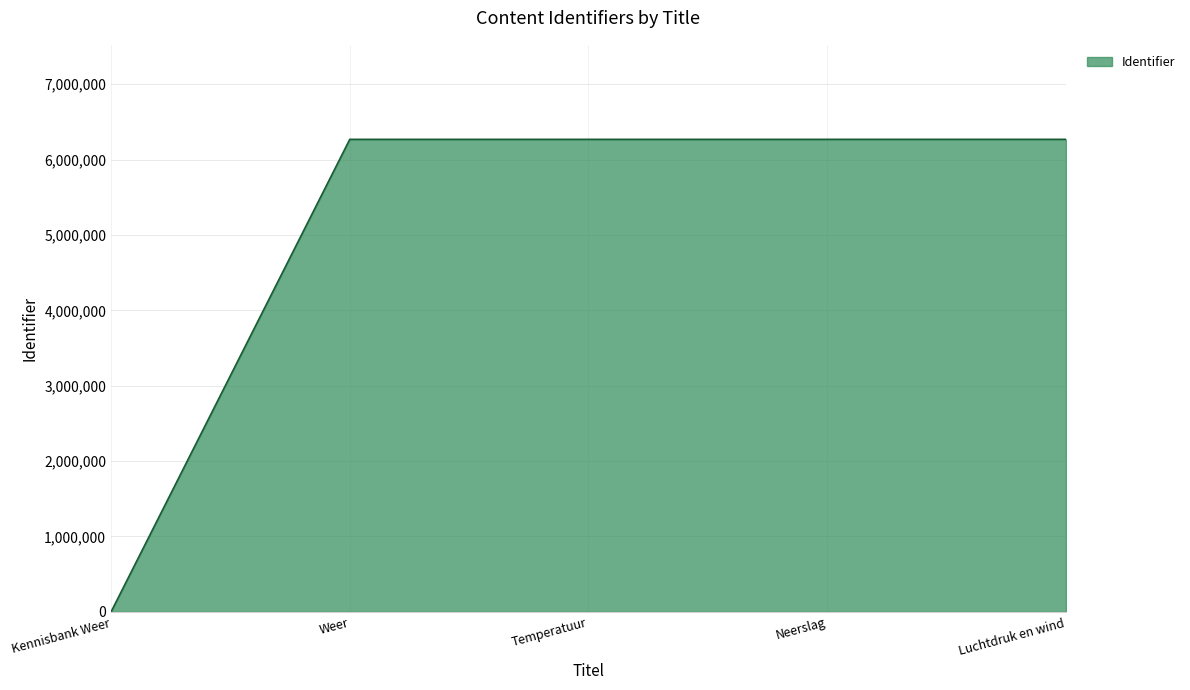

What is the maximum value shown in the chart?

6268224